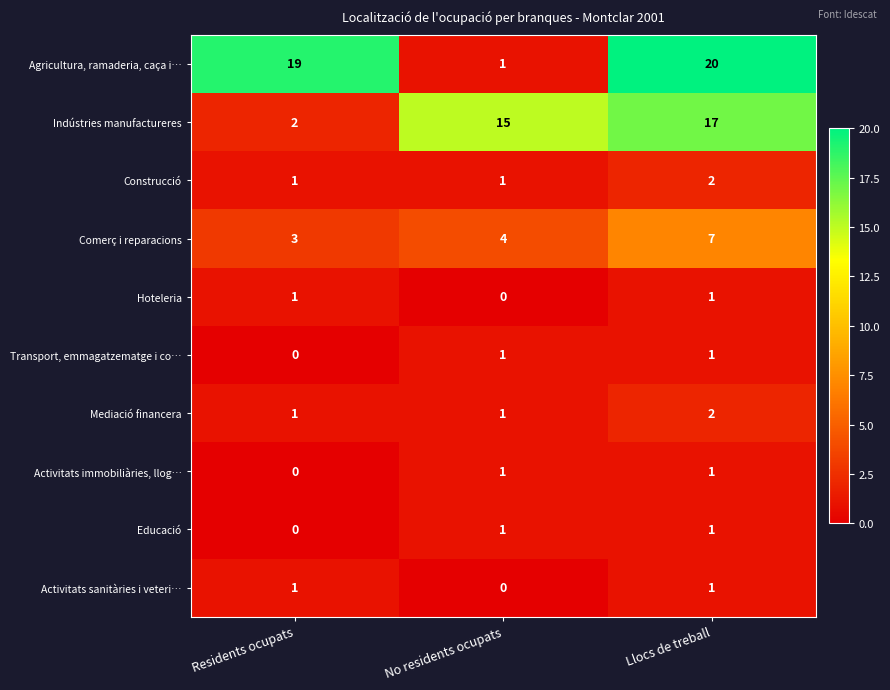

Which series has the largest range (max minus min)?

Agricultura, ramaderia, caça i…